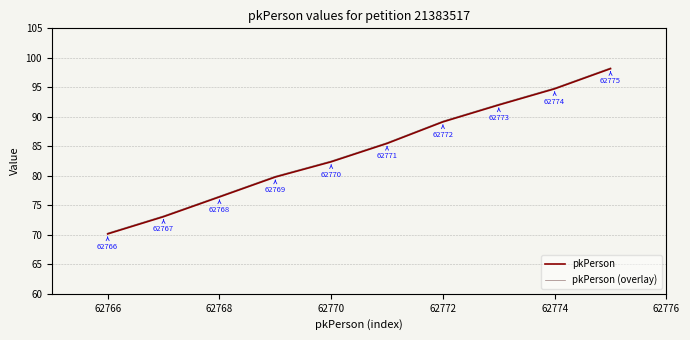

Rank the series by their average value, from highest to lowest.

pkPerson (overlay), pkPerson